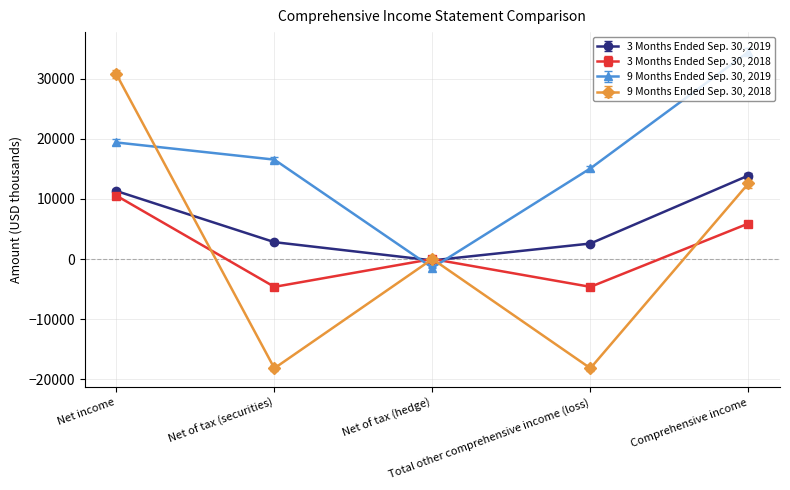

Rank the series by their maximum value, from highest to lowest.

9 Months Ended Sep. 30, 2019, 9 Months Ended Sep. 30, 2018, 3 Months Ended Sep. 30, 2019, 3 Months Ended Sep. 30, 2018